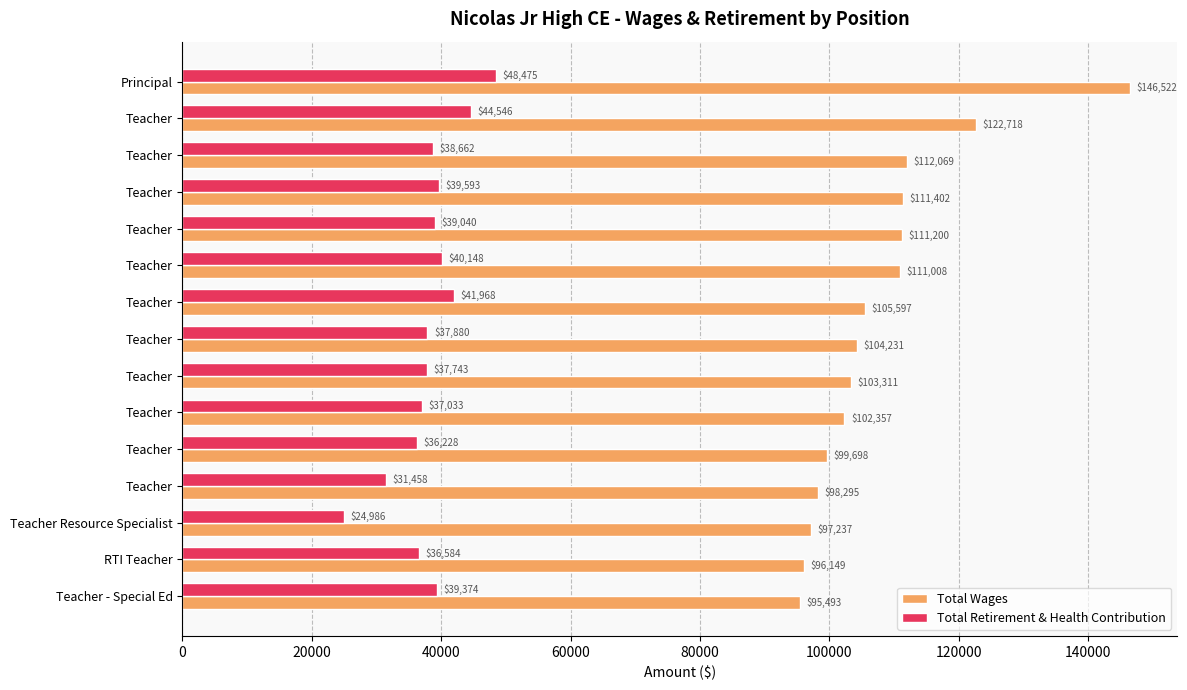

What is the highest value of the Total Wages series?

146522